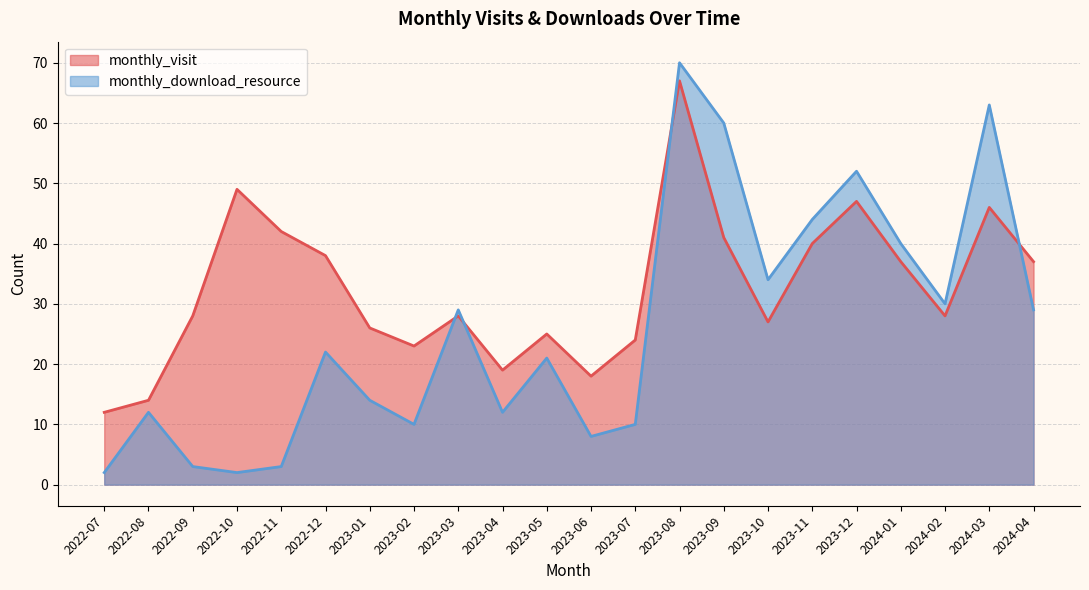

What is the difference between the monthly_visit values at 2023-05 and 2022-10?

24